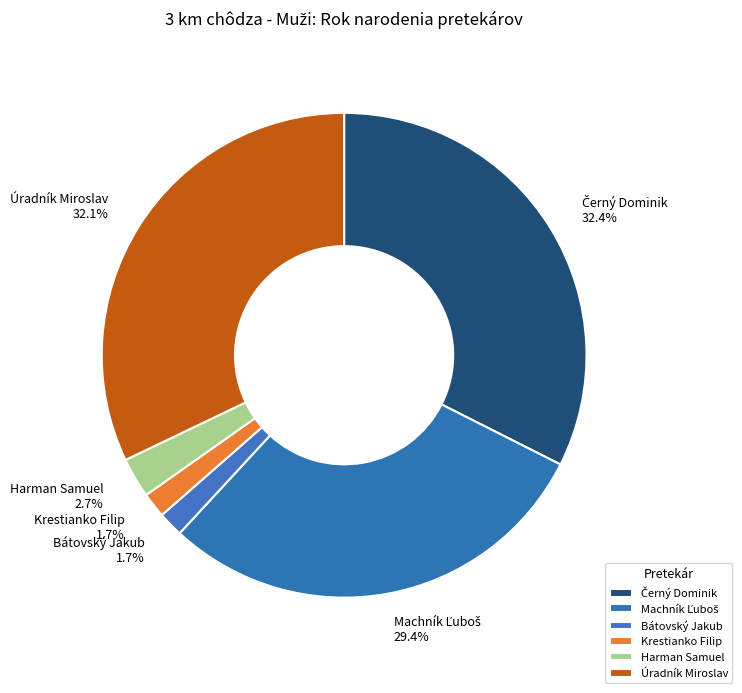

Count the number of slices in the pie.

6